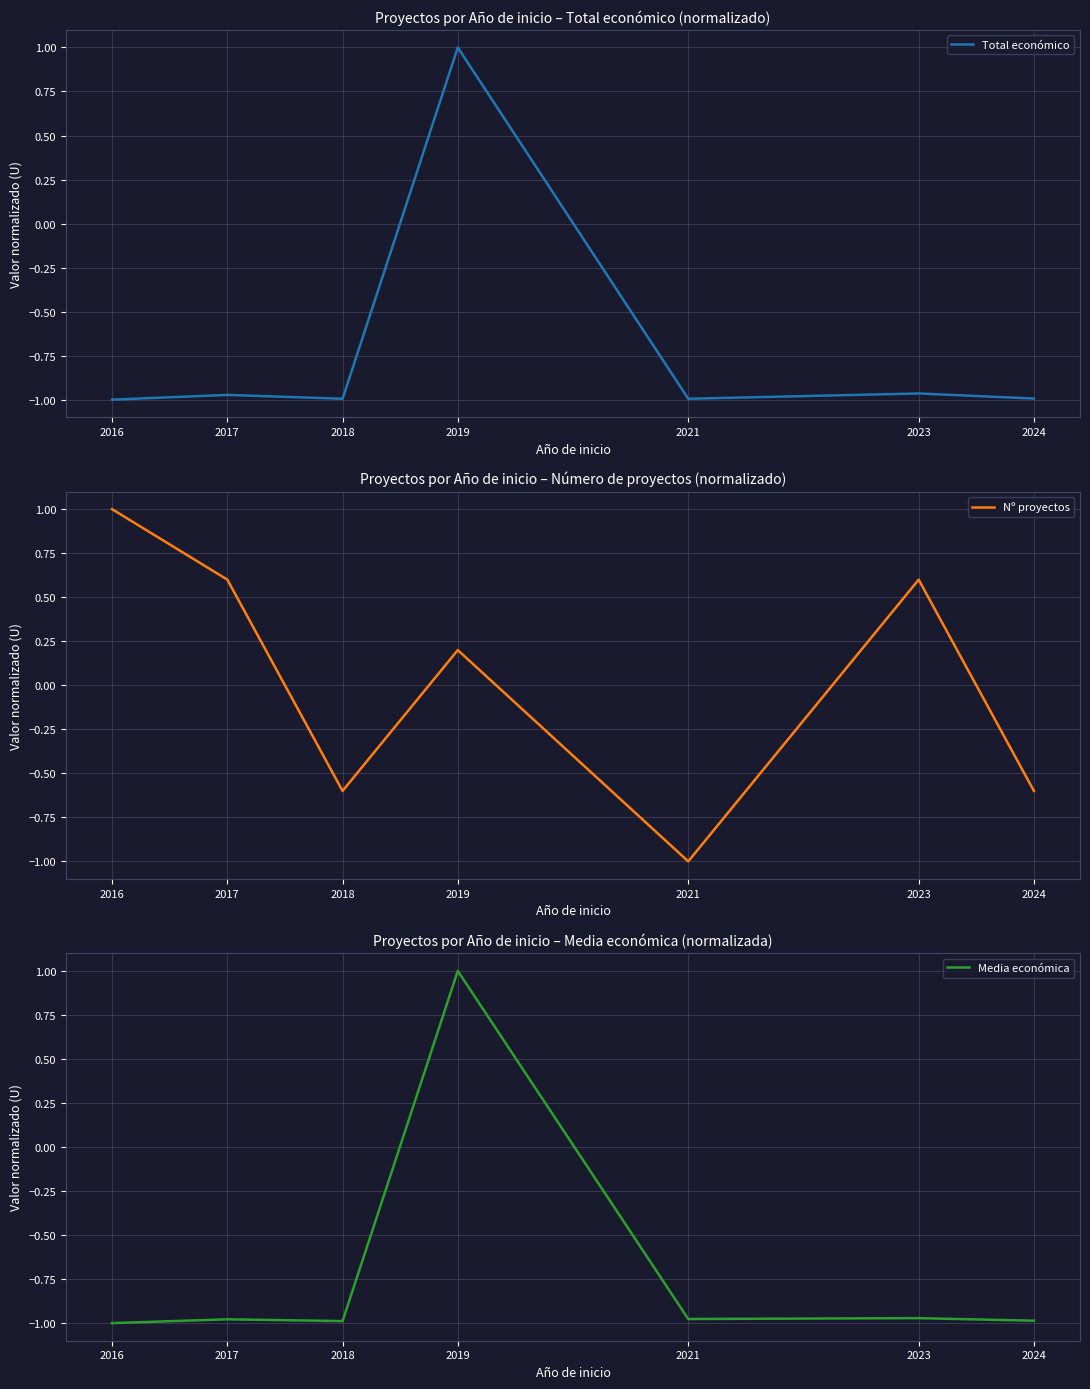

Which series has the largest total across all categories?

Nº proyectos